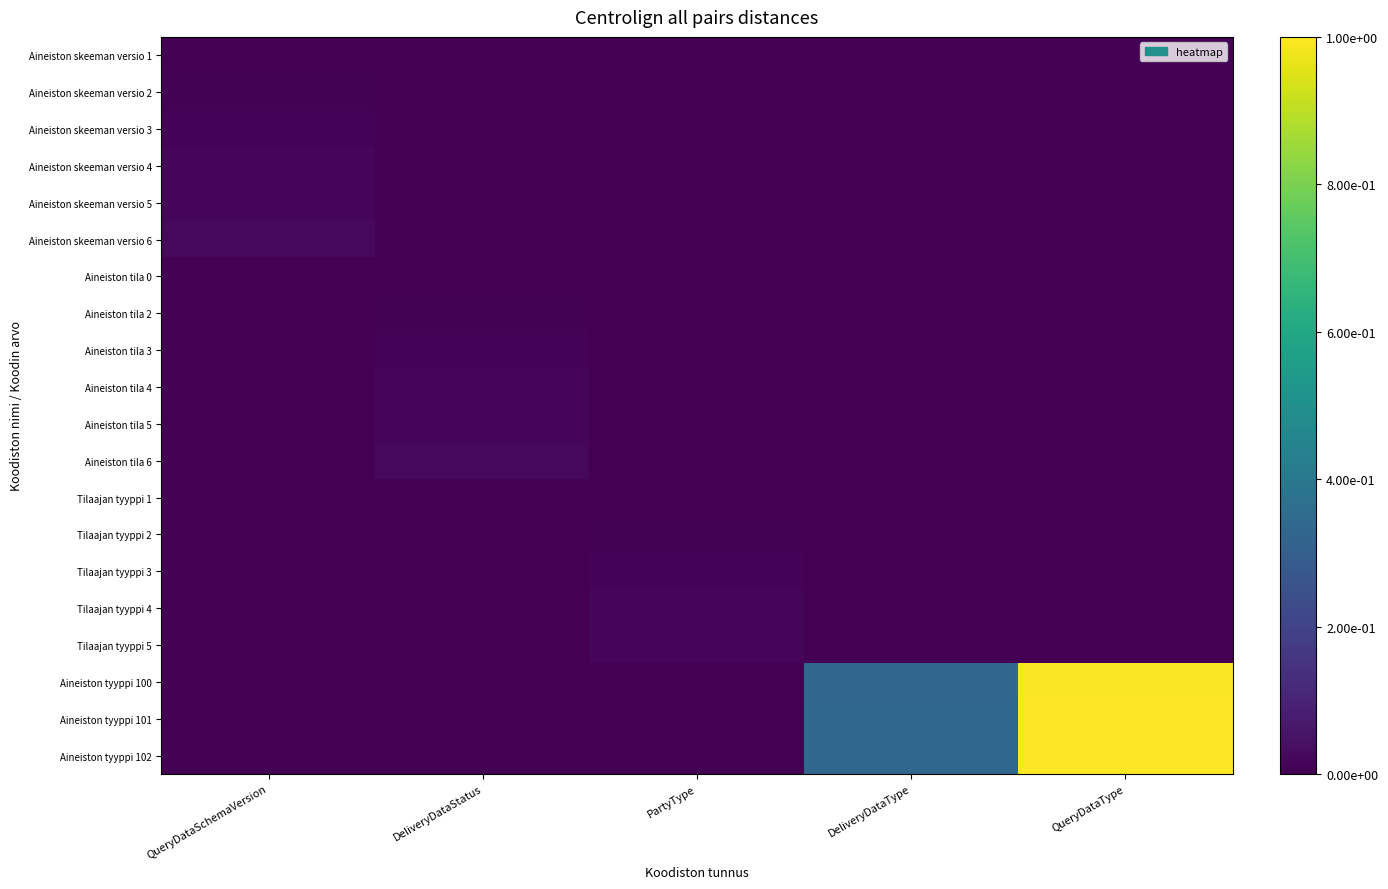

At how many categories does at least one series exceed 0?

5